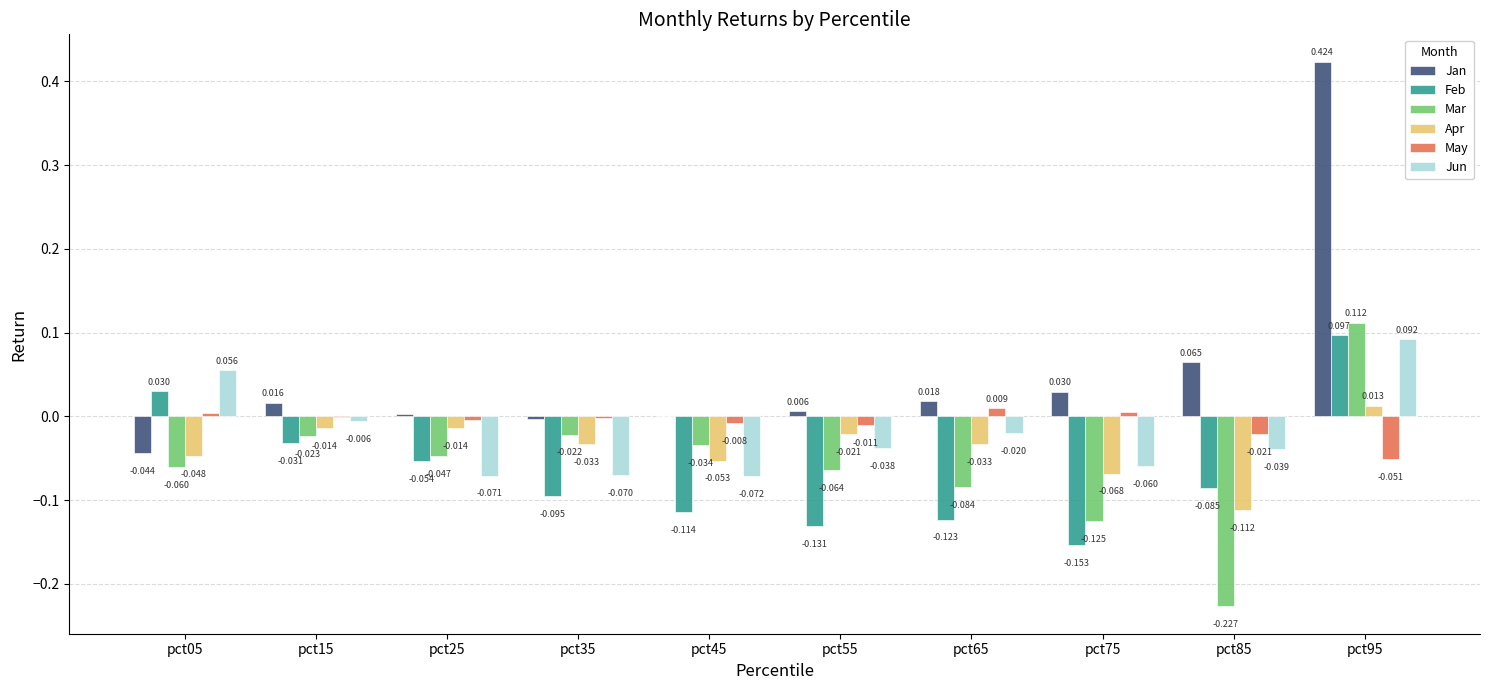

Between pct65 and pct95, which series saw the biggest shift?

Jan